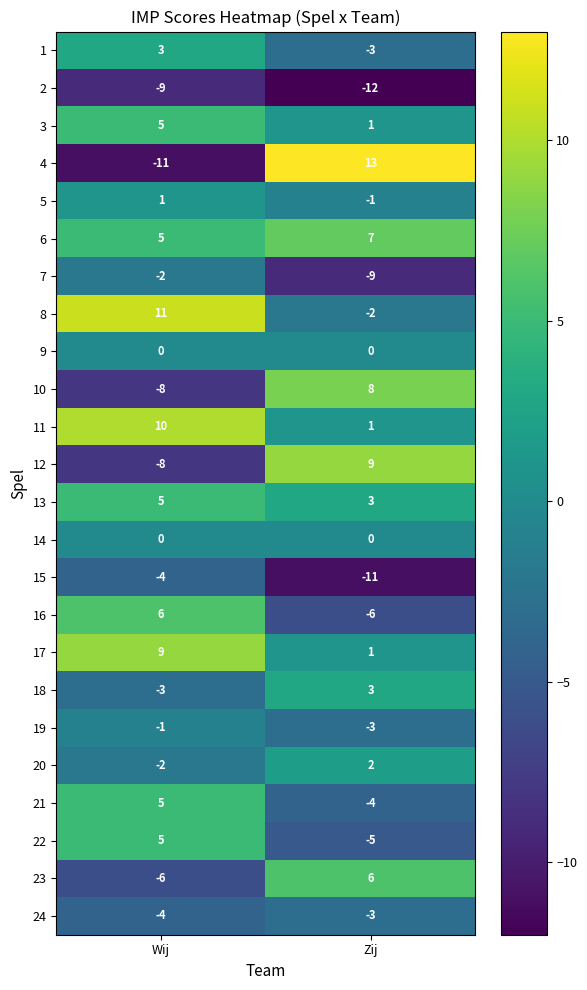

Where is 6 nearest to the value 6?

Wij